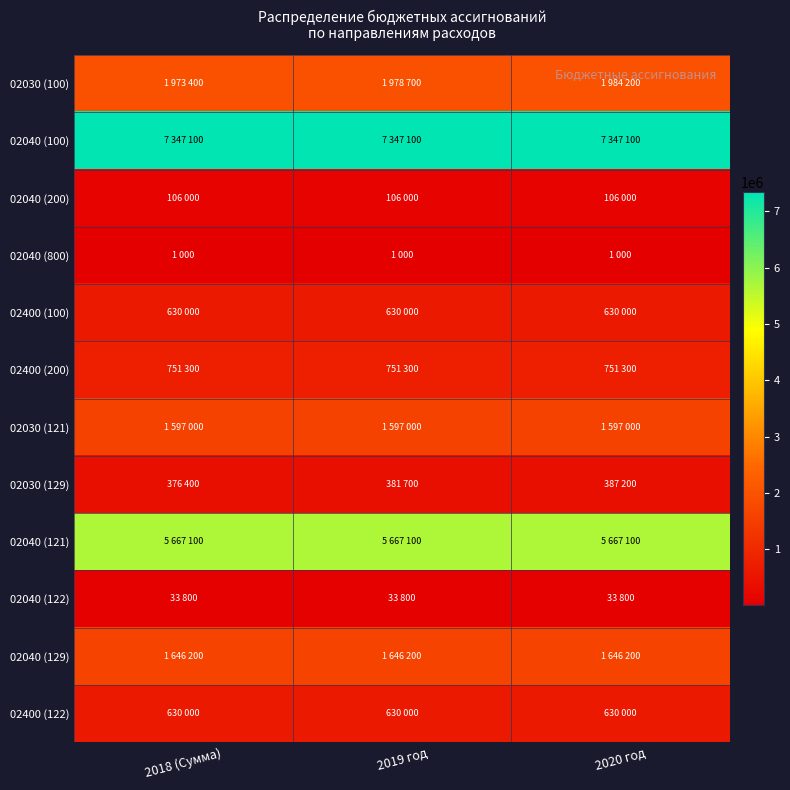

At how many categories does at least one series exceed 4755386?

3